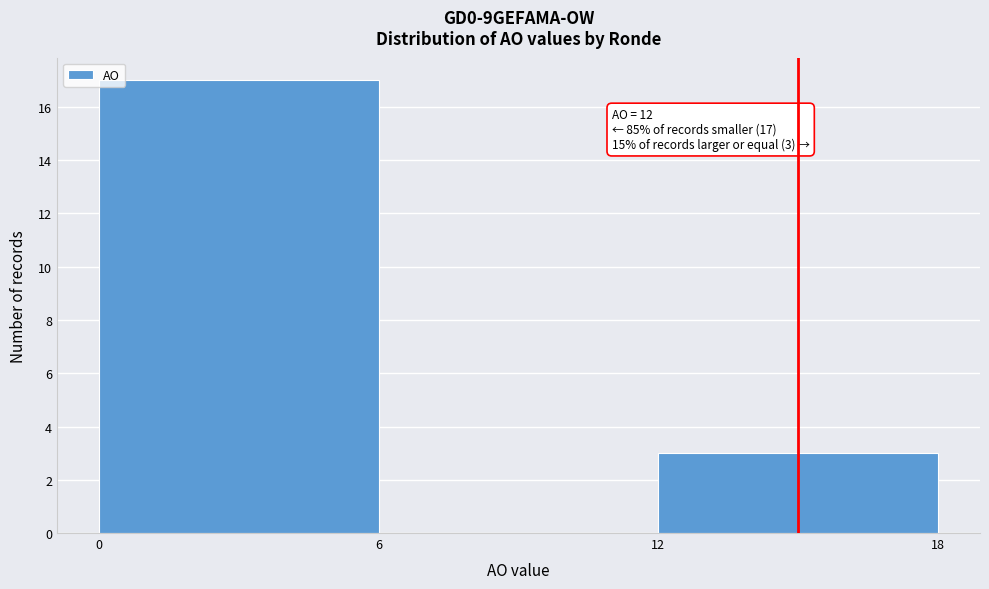

Reading left to right, list all the values displayed in this chart.

0=17	6=0	12=3